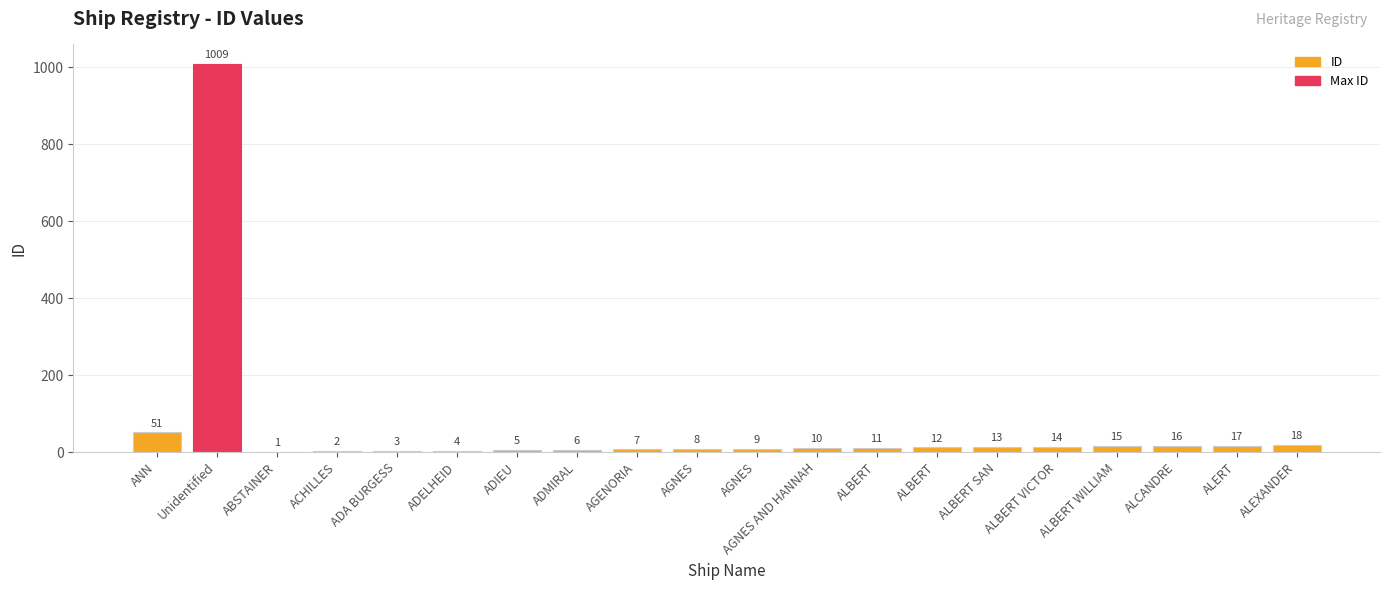

List the labels in order of value, smallest first.

ABSTAINER, ACHILLES, ADA BURGESS, ADELHEID, ADIEU, ADMIRAL, AGENORIA, AGNES, AGNES, AGNES AND HANNAH, ALBERT, ALBERT, ALBERT SAN, ALBERT VICTOR, ALBERT WILLIAM, ALCANDRE, ALERT, ALEXANDER, ANN, Unidentified